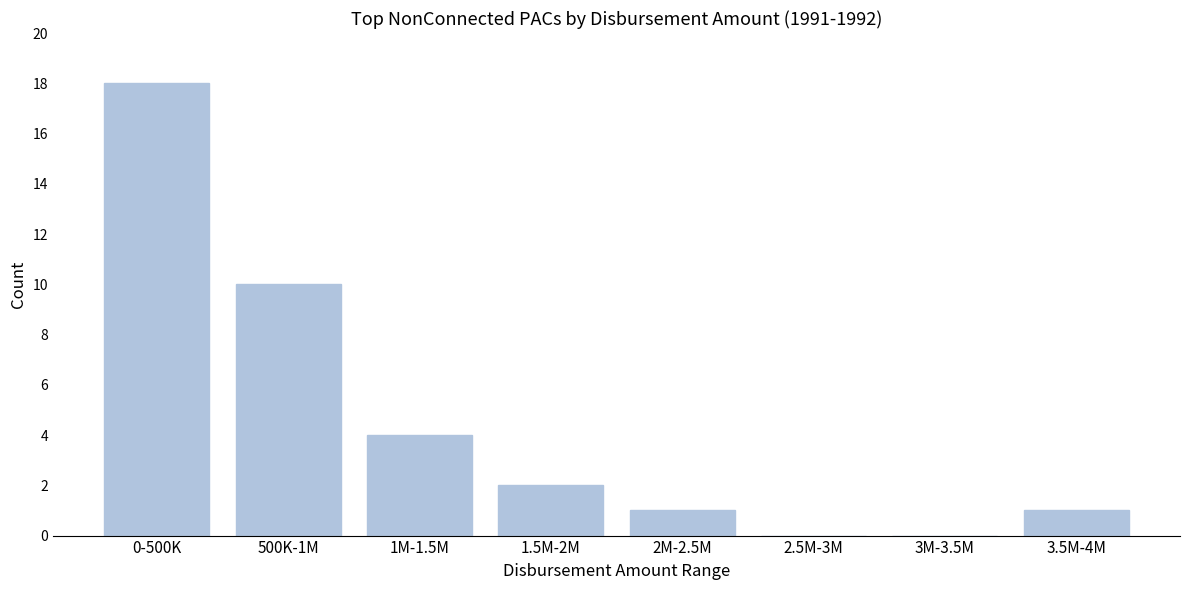

Reading left to right, extract all data points from this chart.

0-500K=18	500K-1M=10	1M-1.5M=4	1.5M-2M=2	2M-2.5M=1	2.5M-3M=0	3M-3.5M=0	3.5M-4M=1